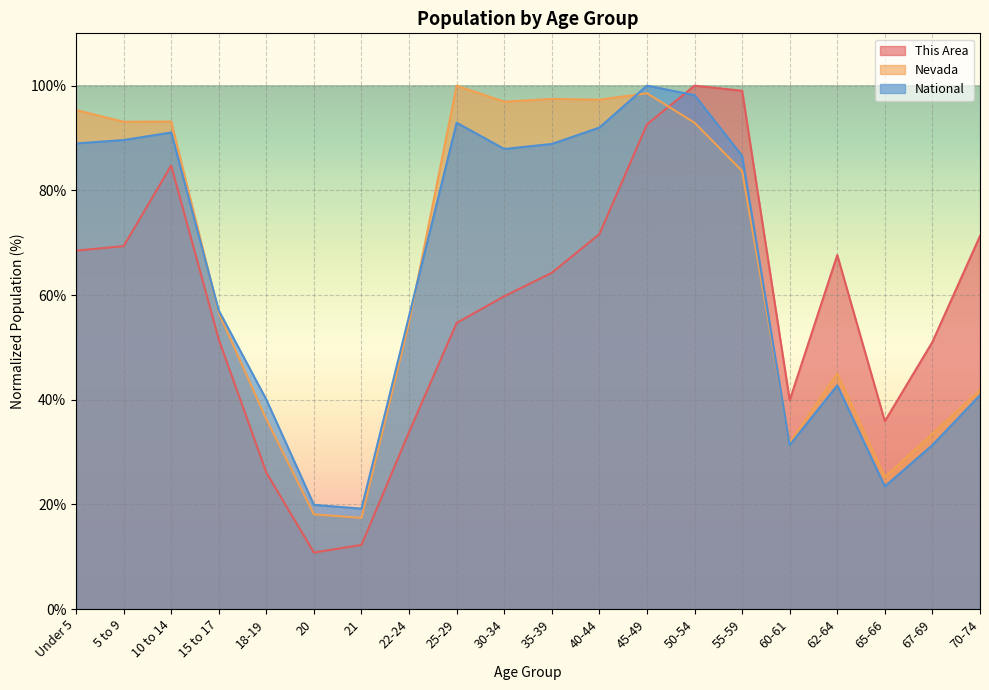

How many intersections are there between This Area and Nevada?

1